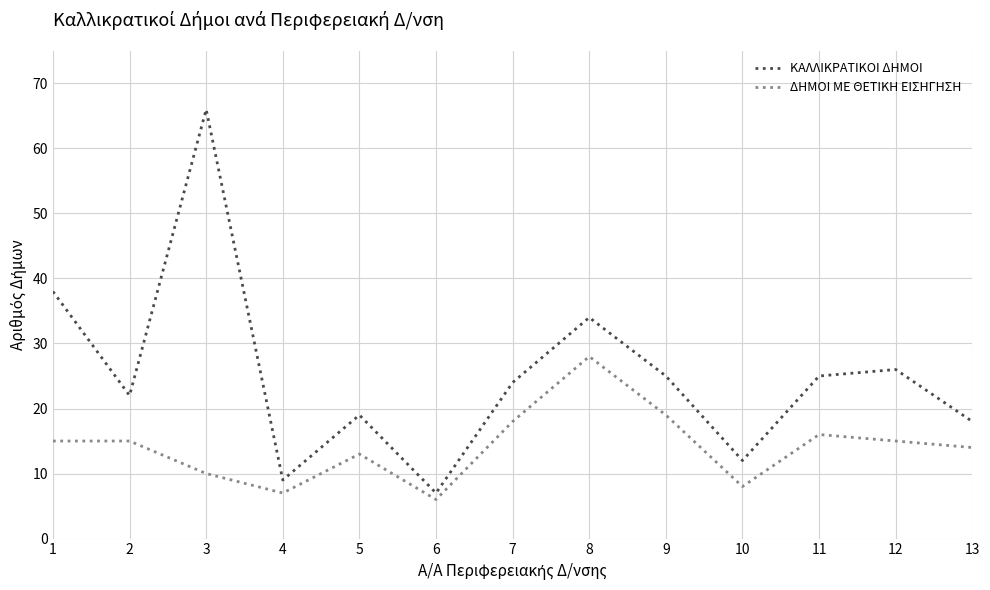

True or false: ΚΑΛΛΙΚΡΑΤΙΚΟΙ ΔΗΜΟΙ has a value of 7 at 8.

False